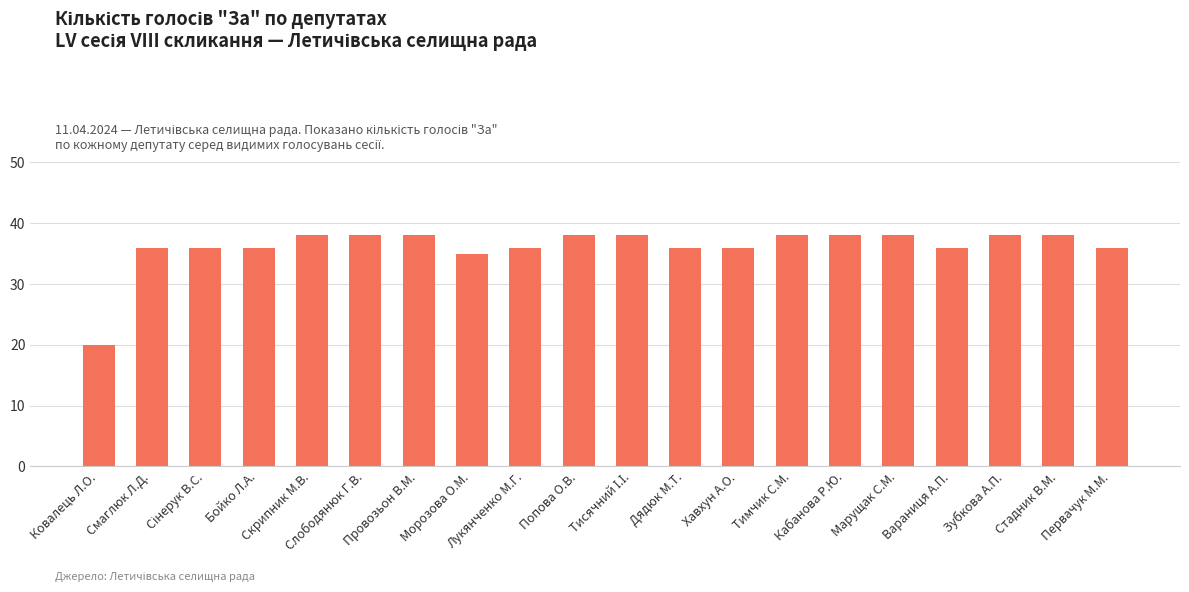

How many data points are less than 38?

10